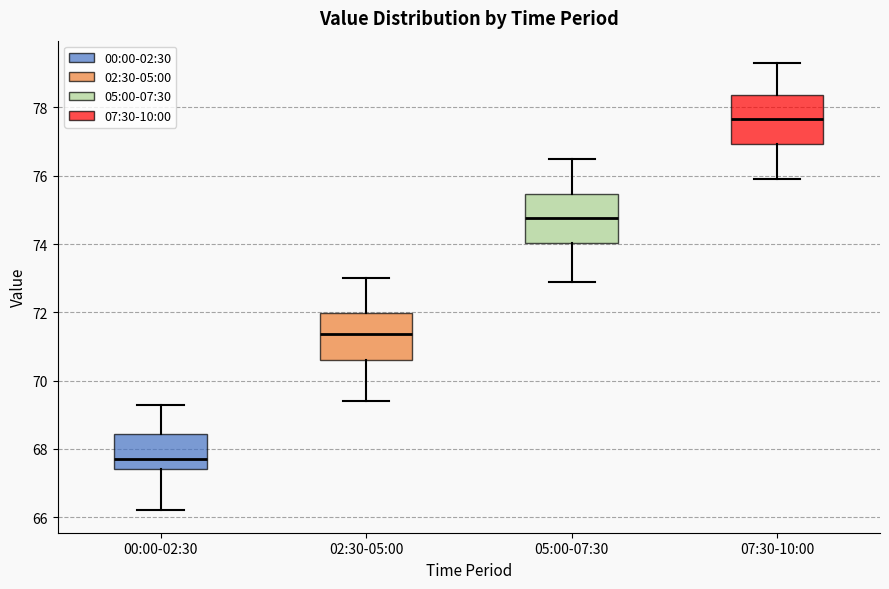

Which box's median line is the highest?

07:30-10:00